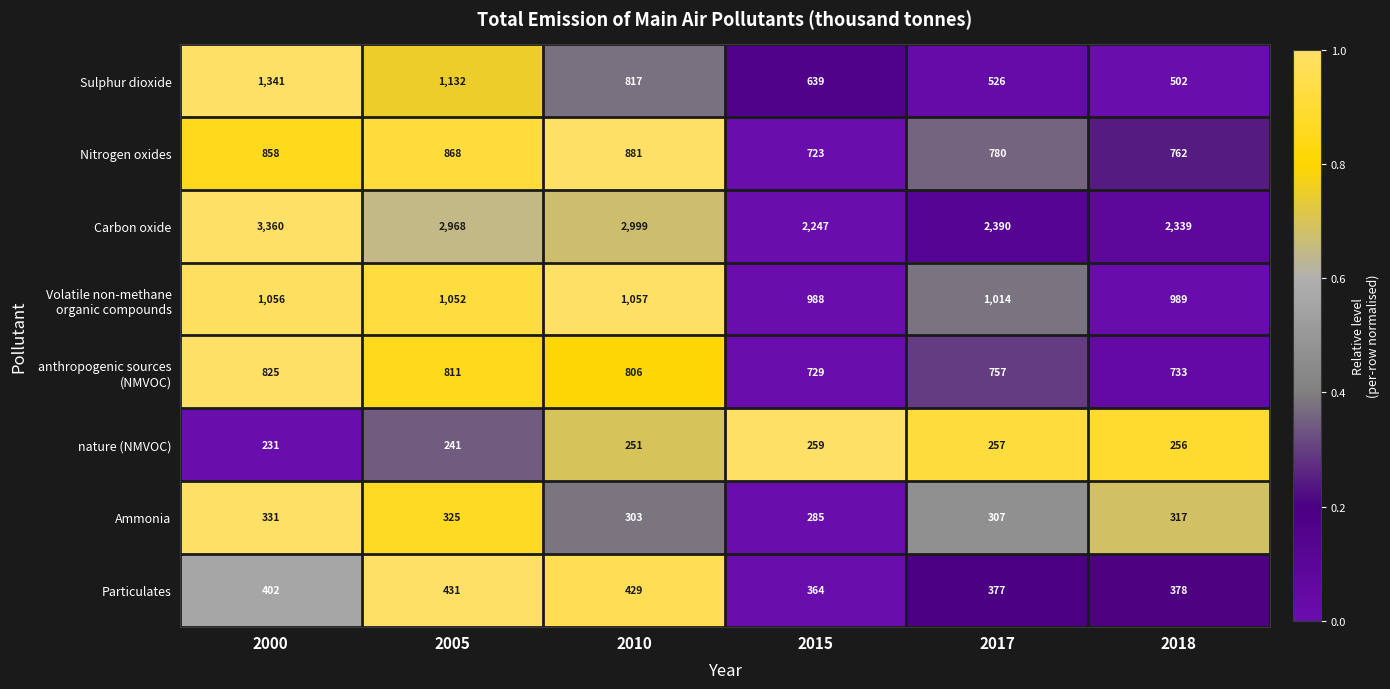

The Particulates series shows 619 at 2015. True or false?

False